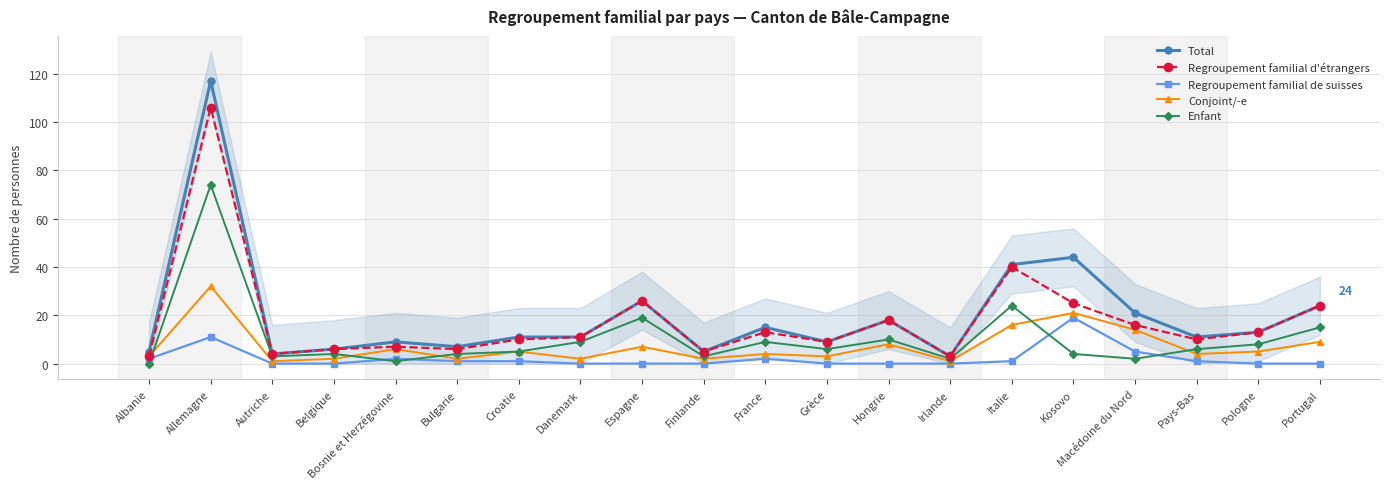

Rank the series at Kosovo from lowest to highest value.

Enfant, Regroupement familial de suisses, Conjoint/-e, Regroupement familial d'étrangers, Total